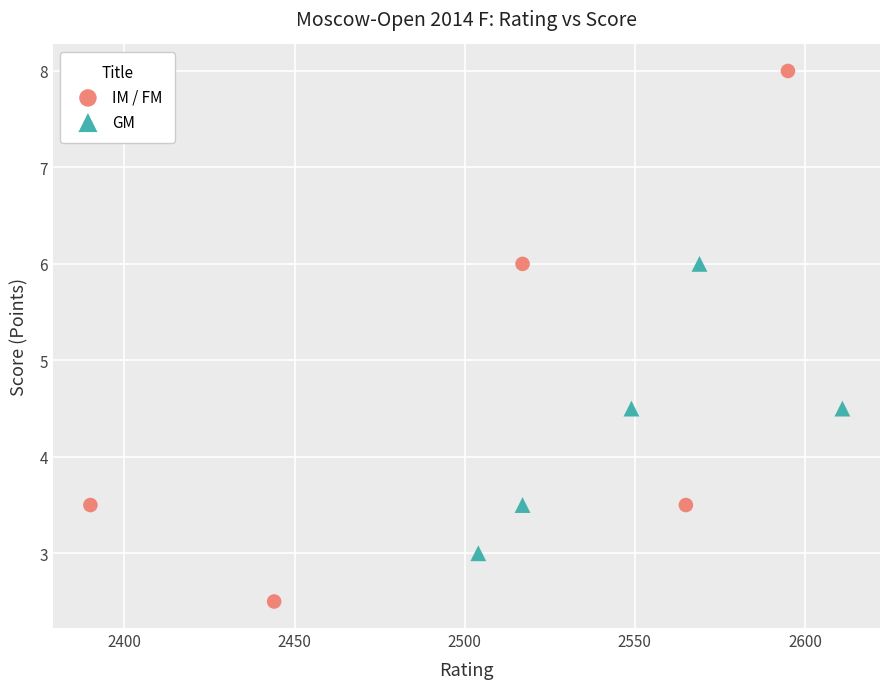

Which series reaches the maximum Y coordinate?

IM / FM